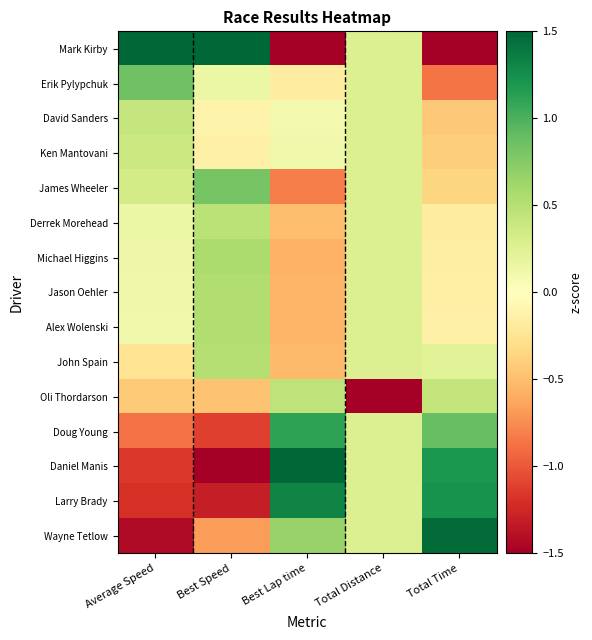

Which has a higher value, Average Speed or Best Lap time?

Average Speed